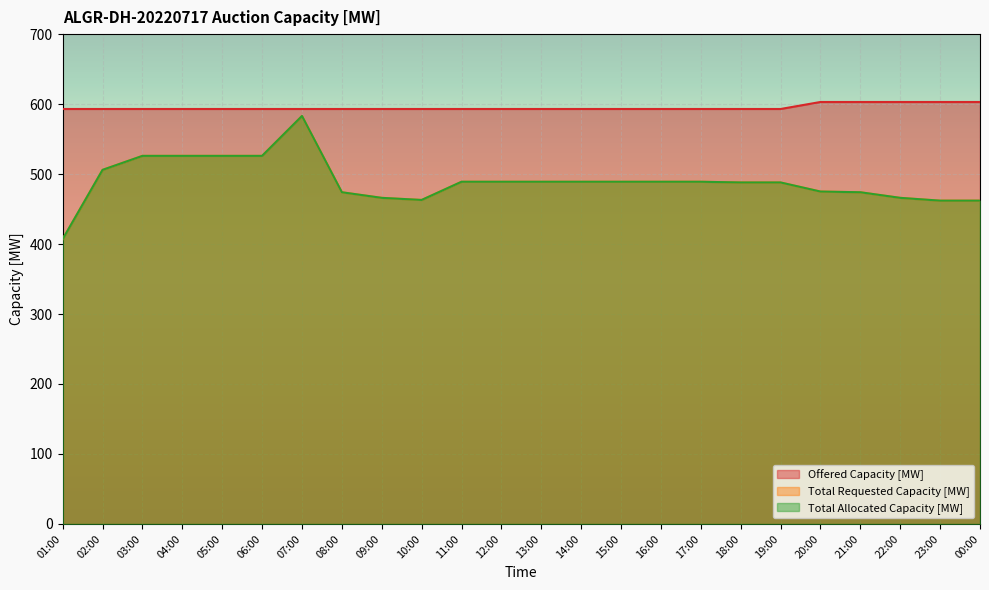

What is the total value across all series at 07:00?

1759